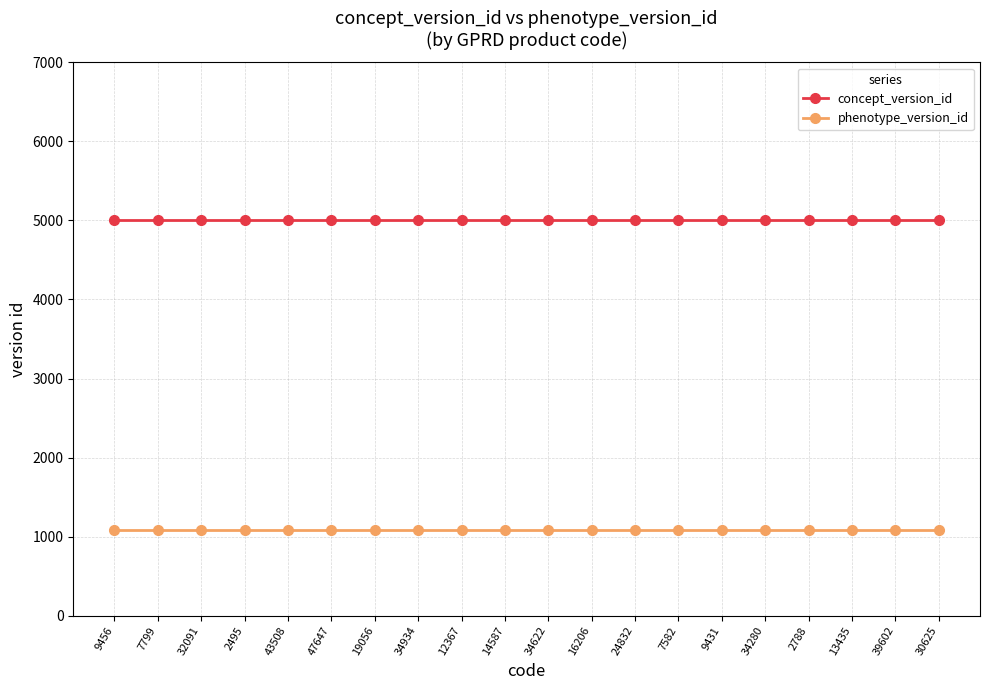

What is the difference between the highest and lowest values at 43508?

3920